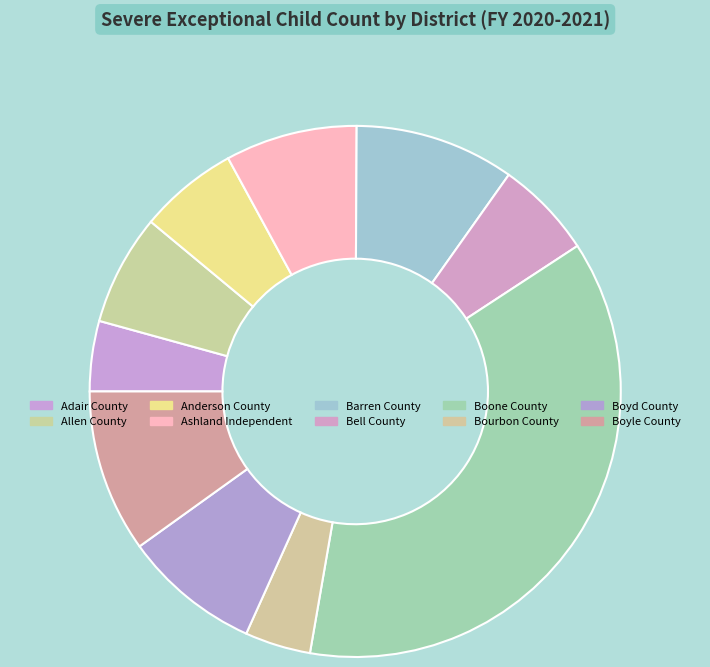

What is the smallest slice in the pie chart?

Bourbon County